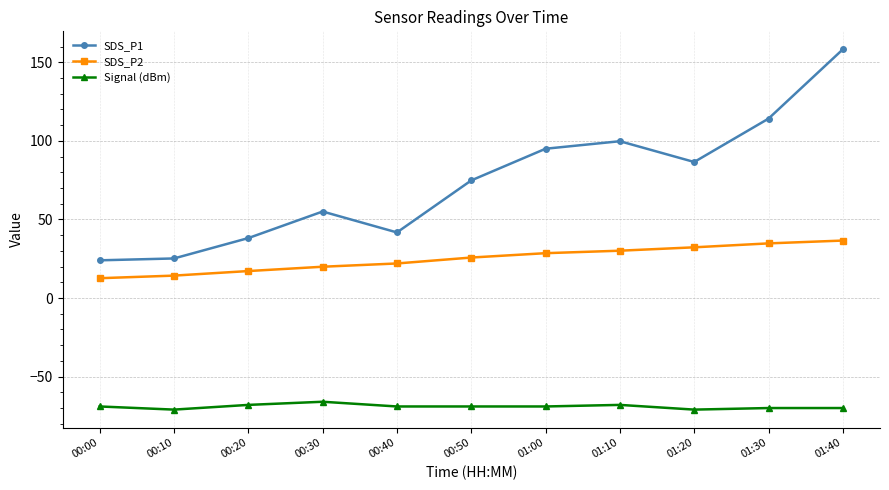

What is the difference between the second highest and minimum values in the Signal (dBm) series?

3.0